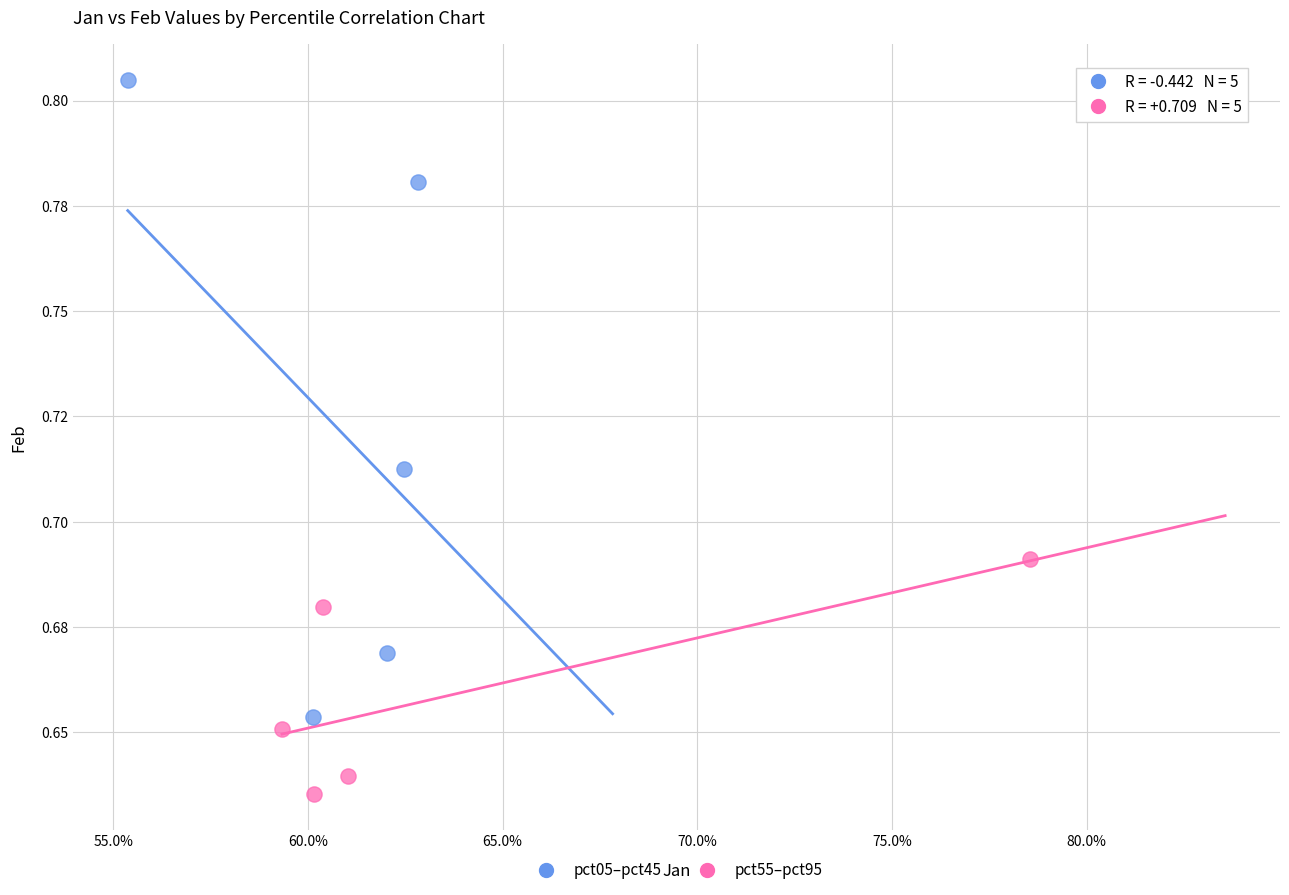

Which series reaches the maximum Y coordinate?

pct05–pct45